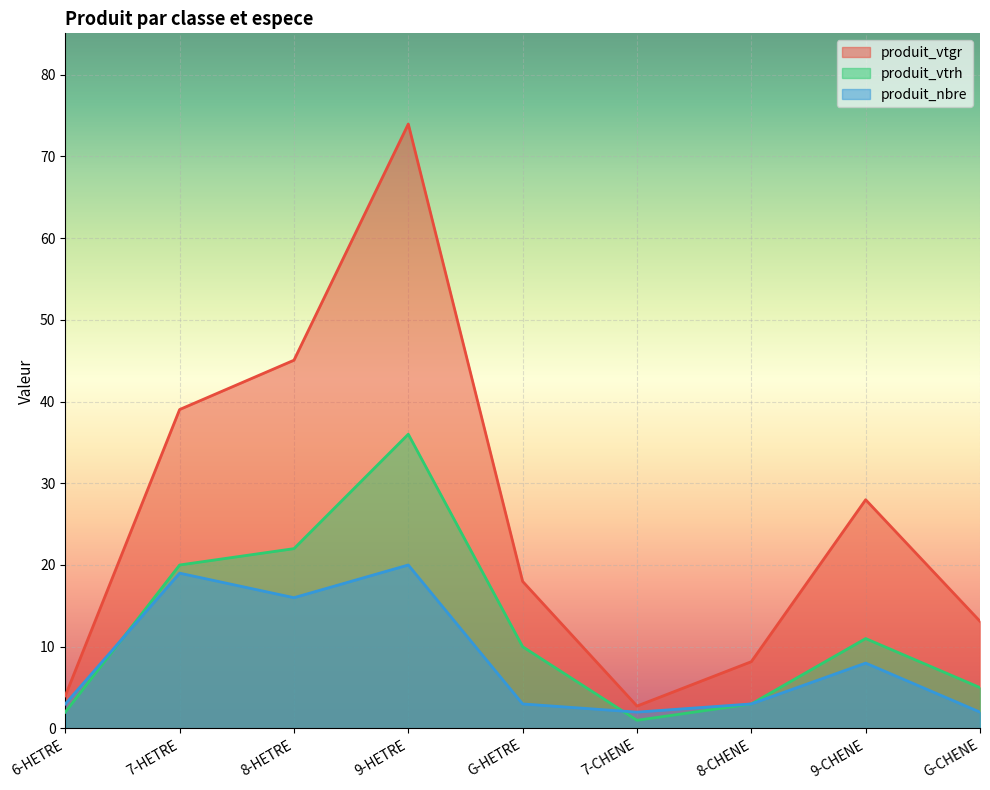

What position from the left is G-HETRE?

5